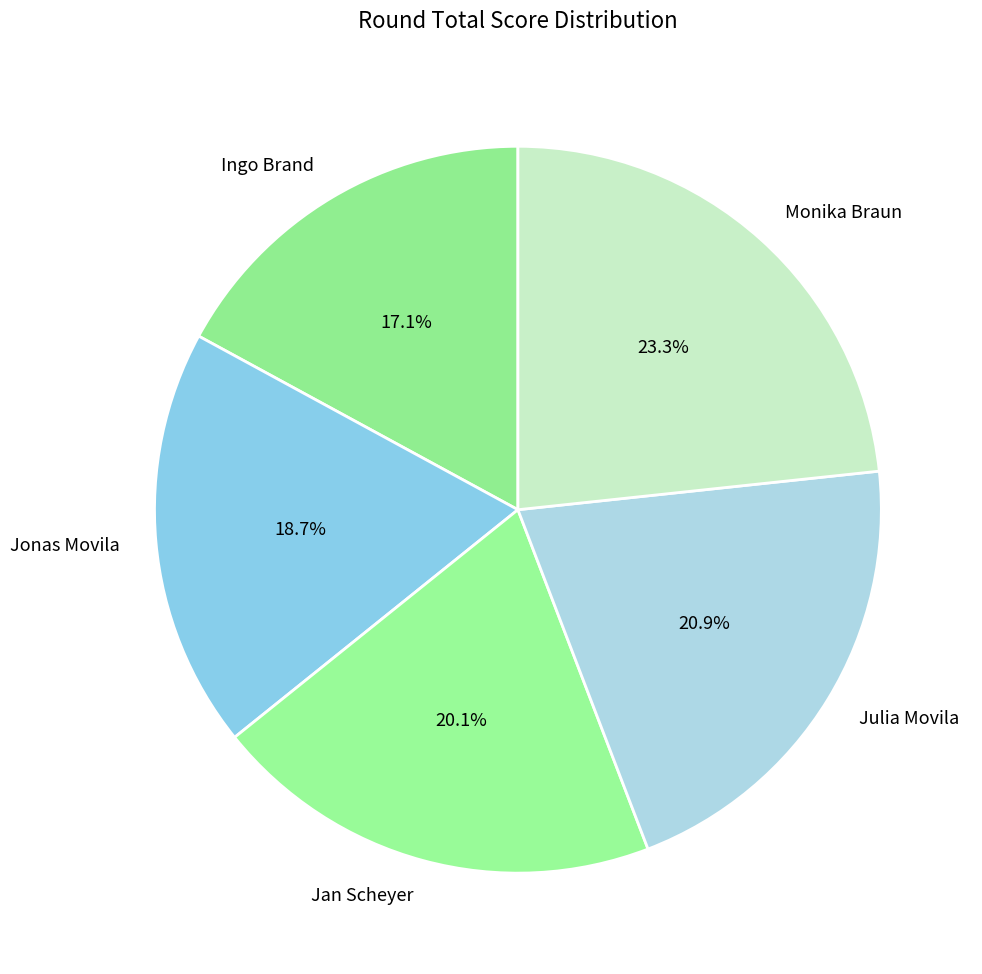

Rank the categories by value from highest to lowest.

Monika Braun, Julia Movila, Jan Scheyer, Jonas Movila, Ingo Brand